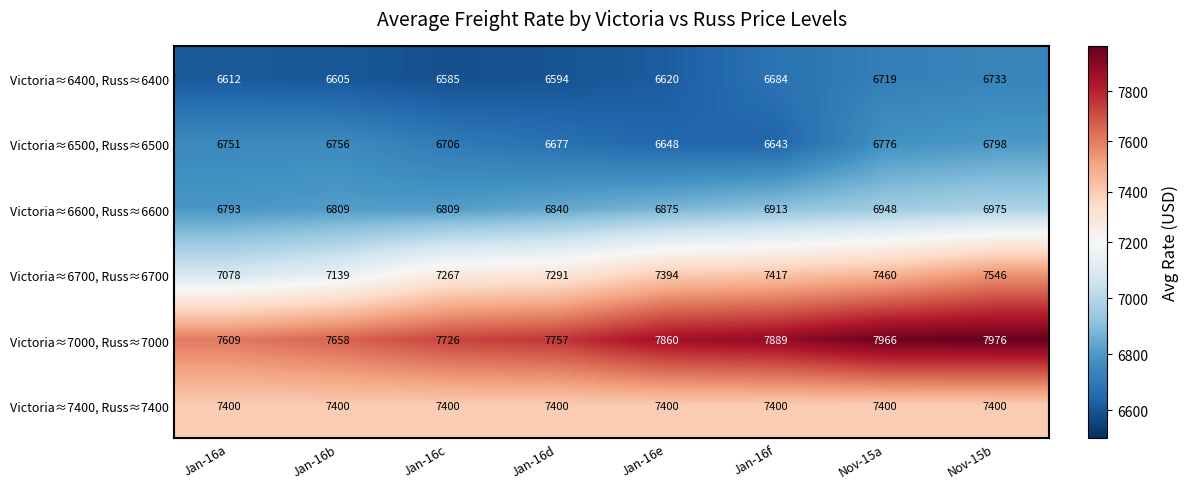

Is the value of Victoria≈7400, Russ≈7400 at Jan-16e greater than the value of Victoria≈6700, Russ≈6700 at Jan-16f?

No